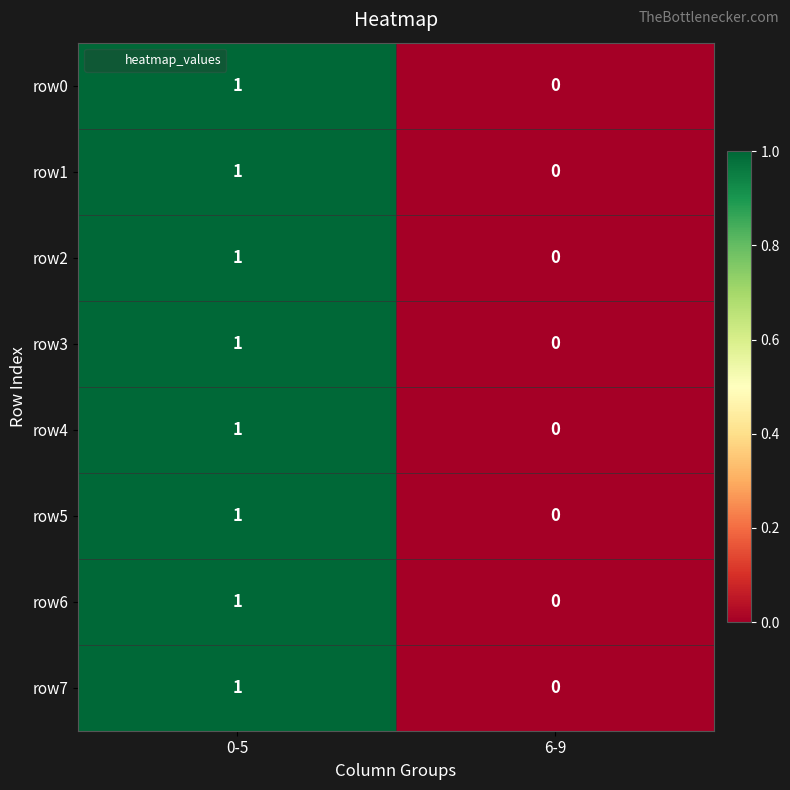

At which category is the sum across all series the highest?

0-5